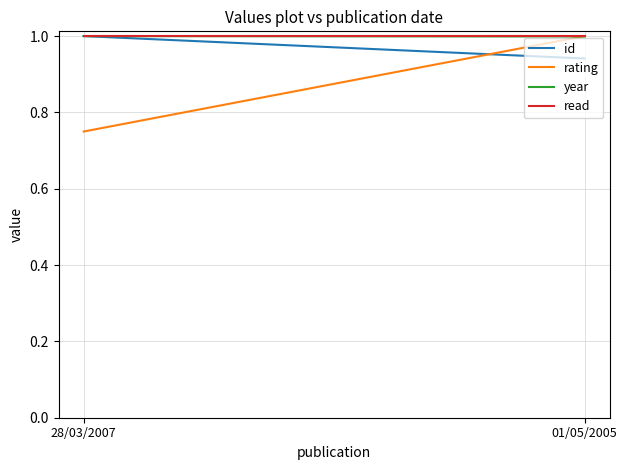

Is the value of read at 28/03/2007 greater than the value of year at 28/03/2007?

No